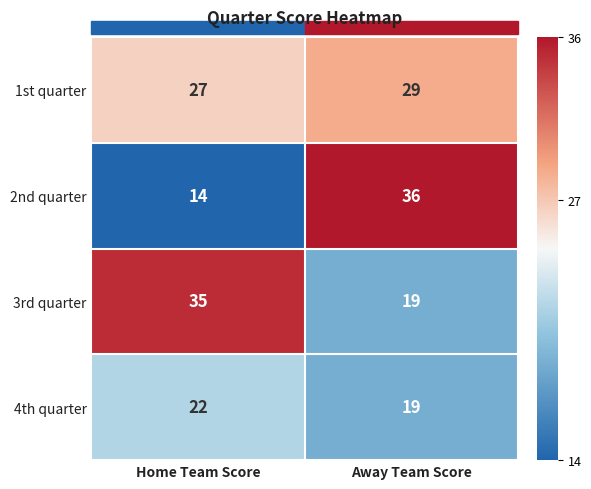

How many data points does each series have?

2